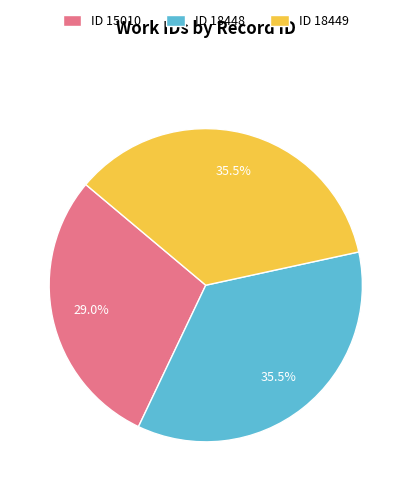

Does any single category account for the majority?

No